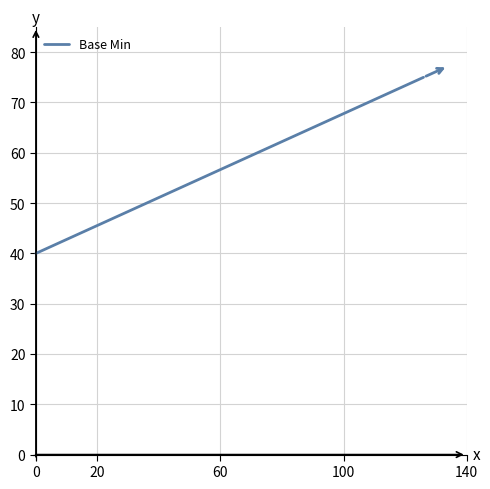

What is the difference between the maximum and minimum values?

35.0